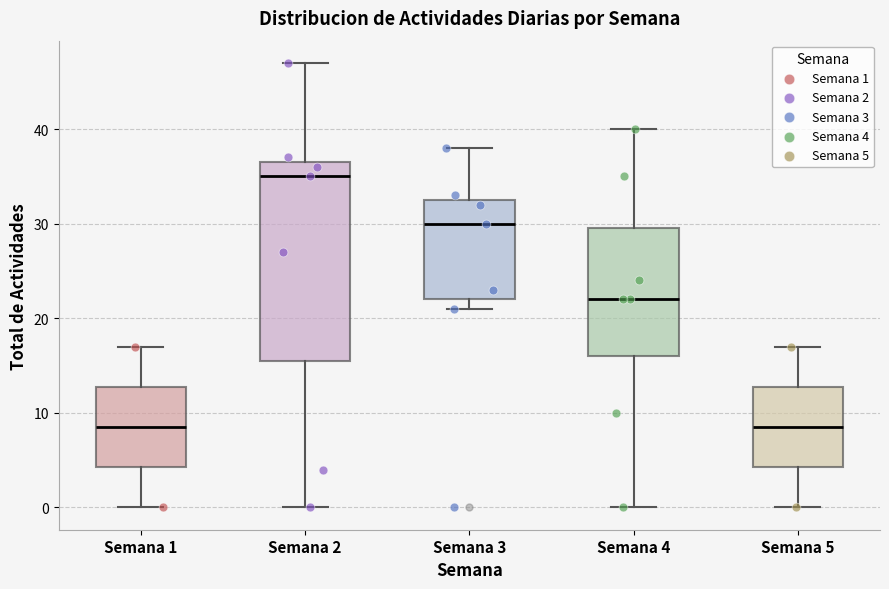

Reading left to right, read every box against the y-axis: the position of its median line, the range the box covers, and the ends of its whiskers. The values are not printed on the chart, so give them approximately, as read against the axis.

Semana 1: median 9, box 4 to 13, whiskers 0 to 17
Semana 2: median 35, box 16 to 37, whiskers 0 to 47
Semana 3: median 30, box 22 to 33, whiskers 21 to 38
Semana 4: median 22, box 16 to 30, whiskers 0 to 40
Semana 5: median 9, box 4 to 13, whiskers 0 to 17